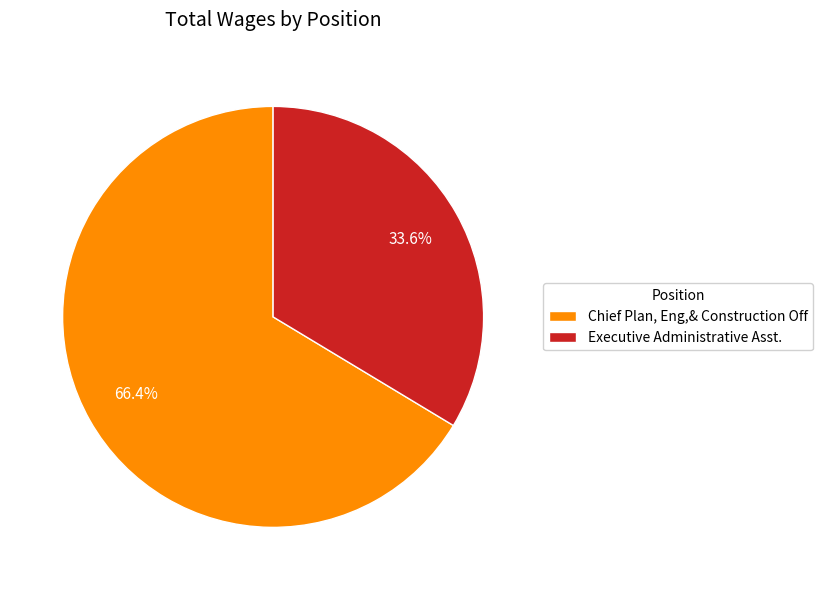

How many segments does this pie chart have?

2